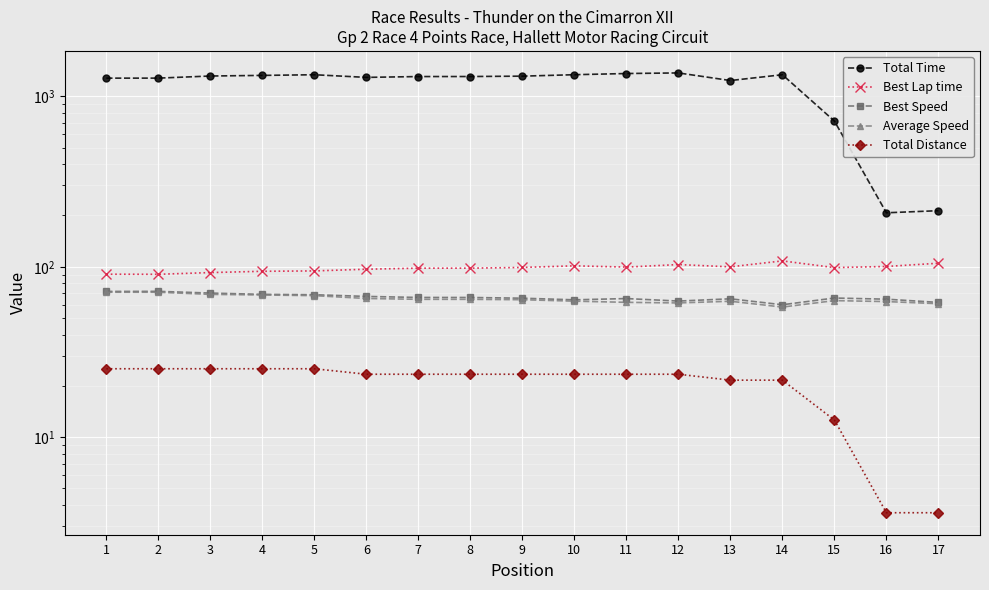

What is the difference between the highest and lowest values at 7?

1284.3